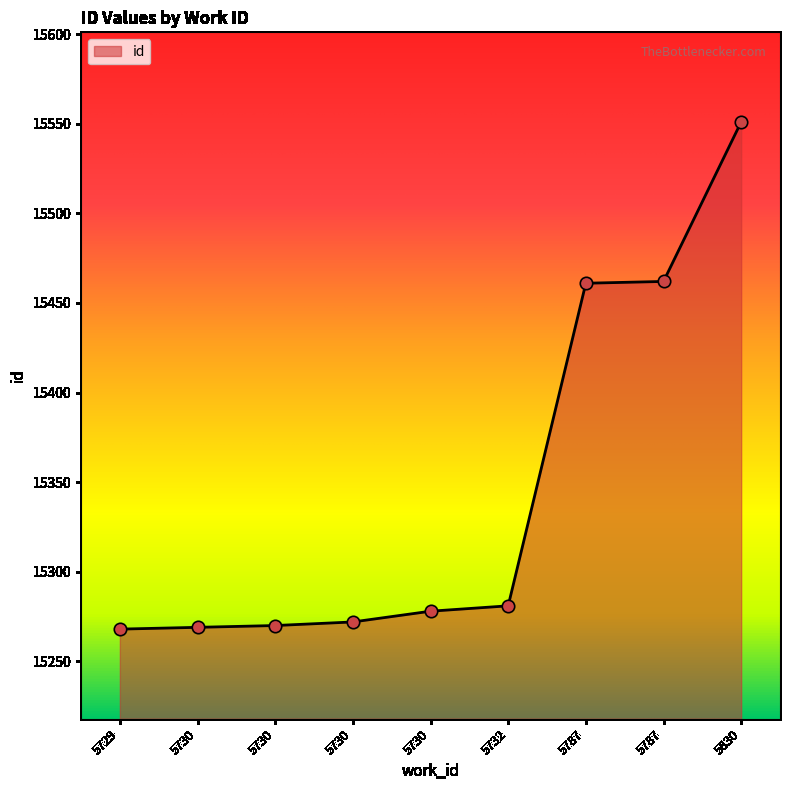

Approximately how many times larger is the value at 5730 compared to 5730?

1.0